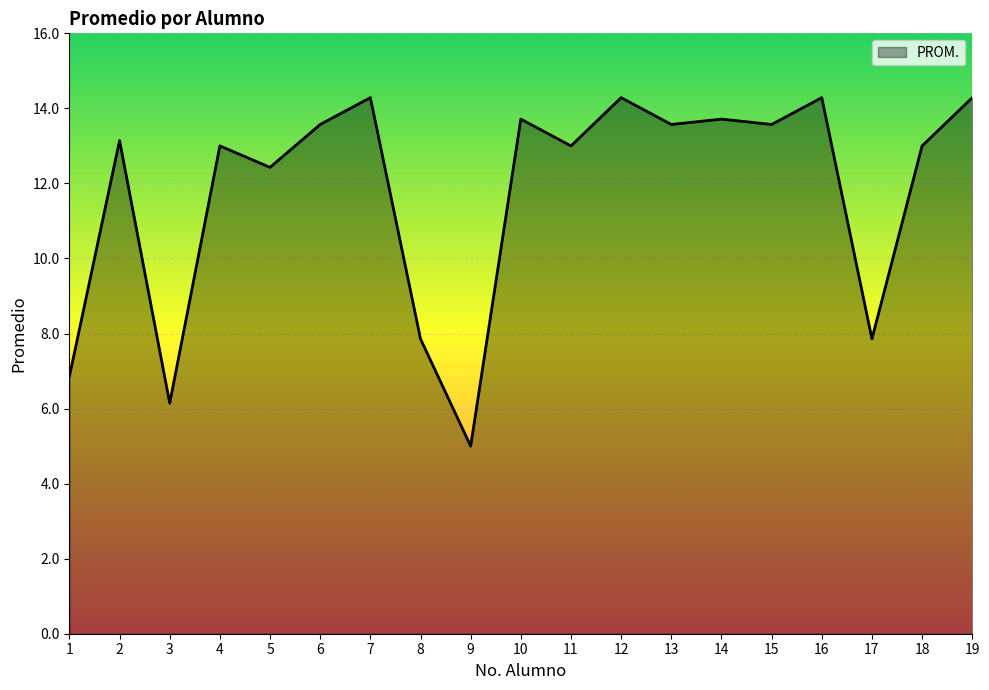

Count the number of categories in the chart.

19